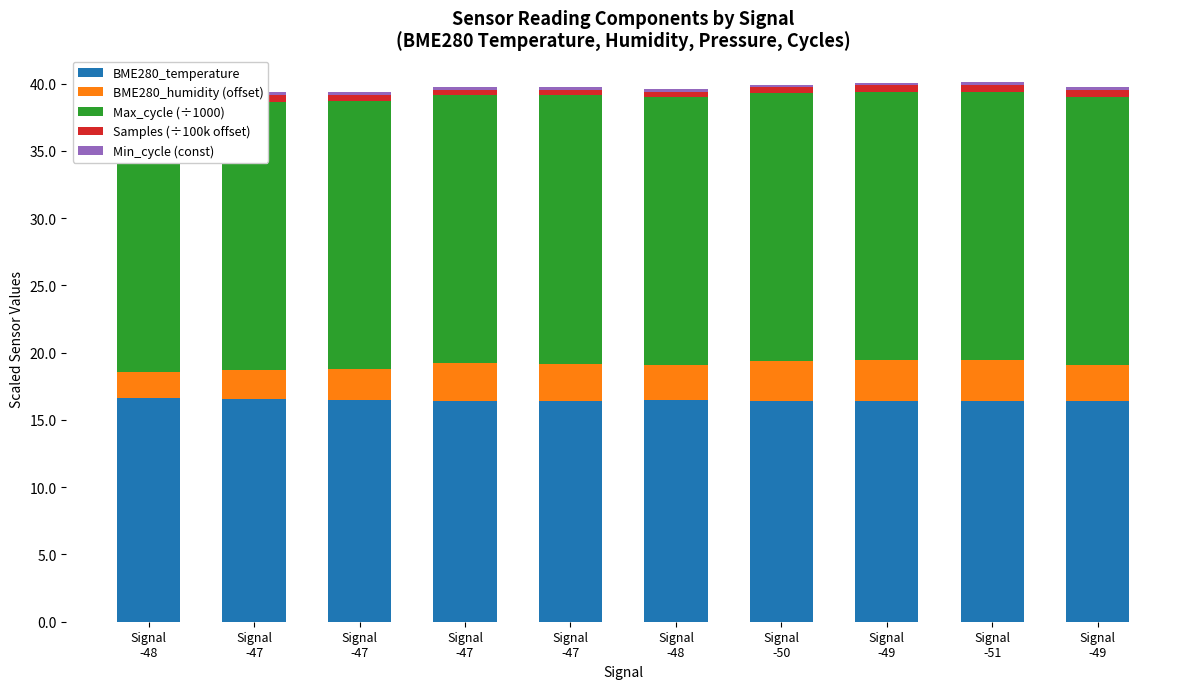

At how many categories does at least one series exceed 9?

10